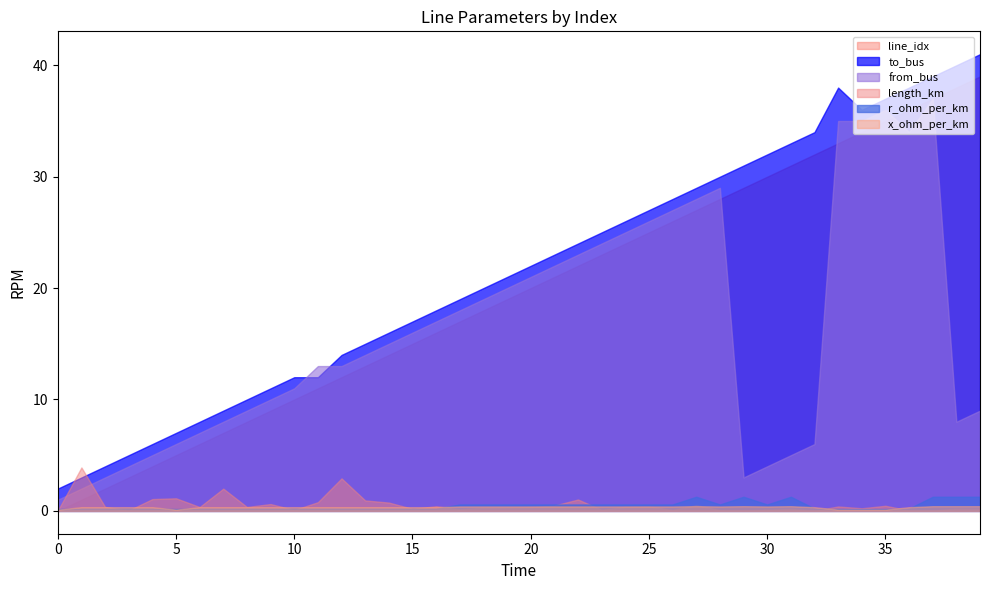

Which has a higher value, 34 or 0?

34